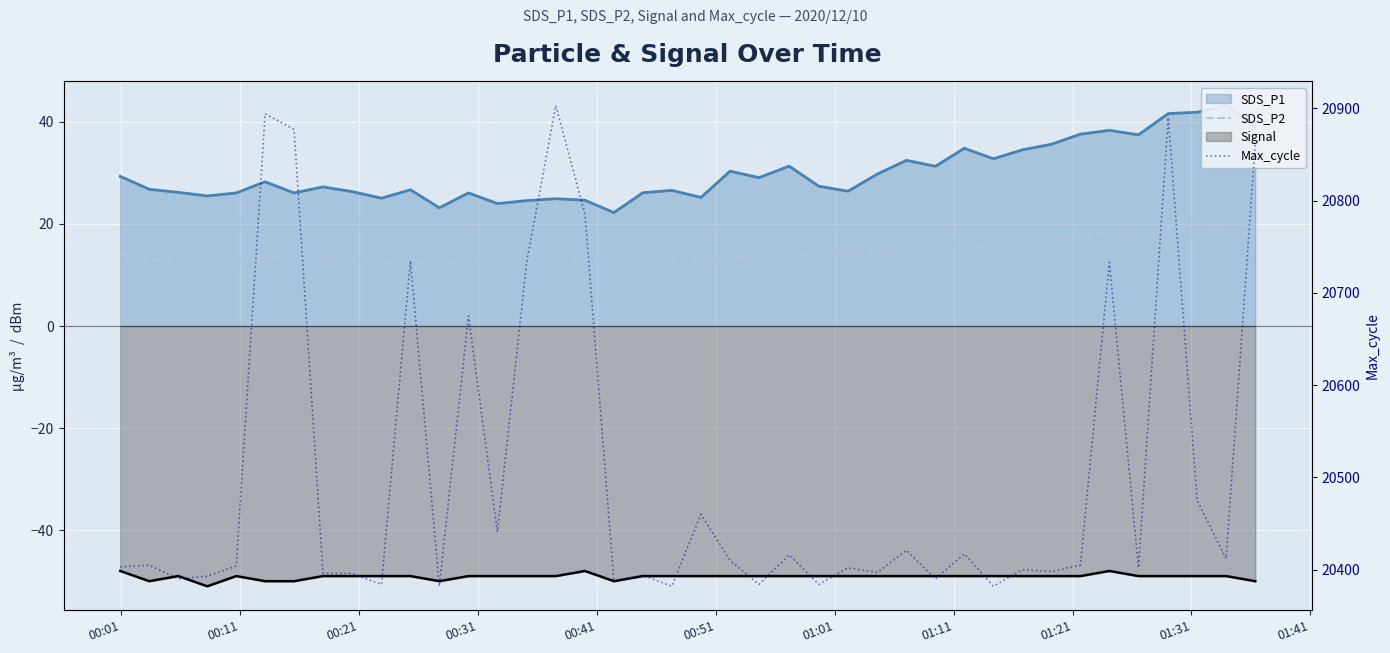

What is the minimum value shown in the chart?

12.0